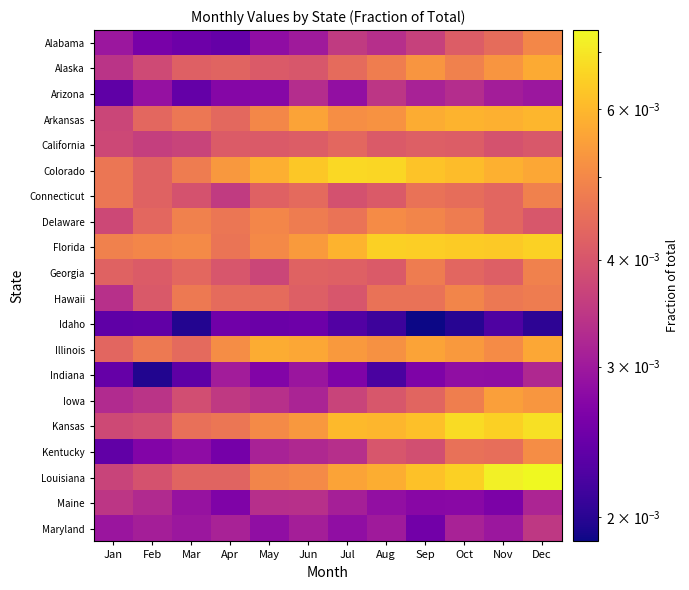

At how many categories does at least one series exceed 0?

12